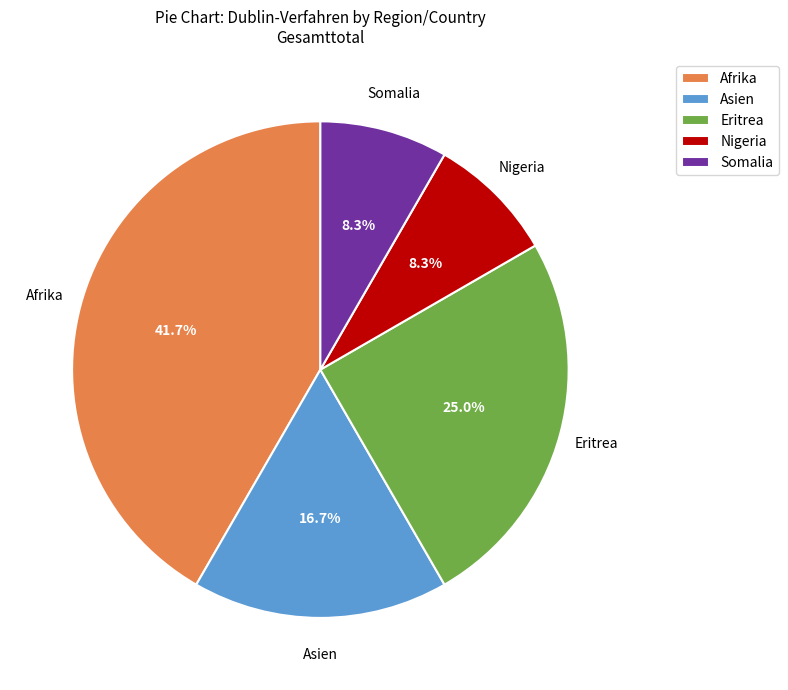

To the nearest percent, what percentage of the pie is Eritrea?

25%